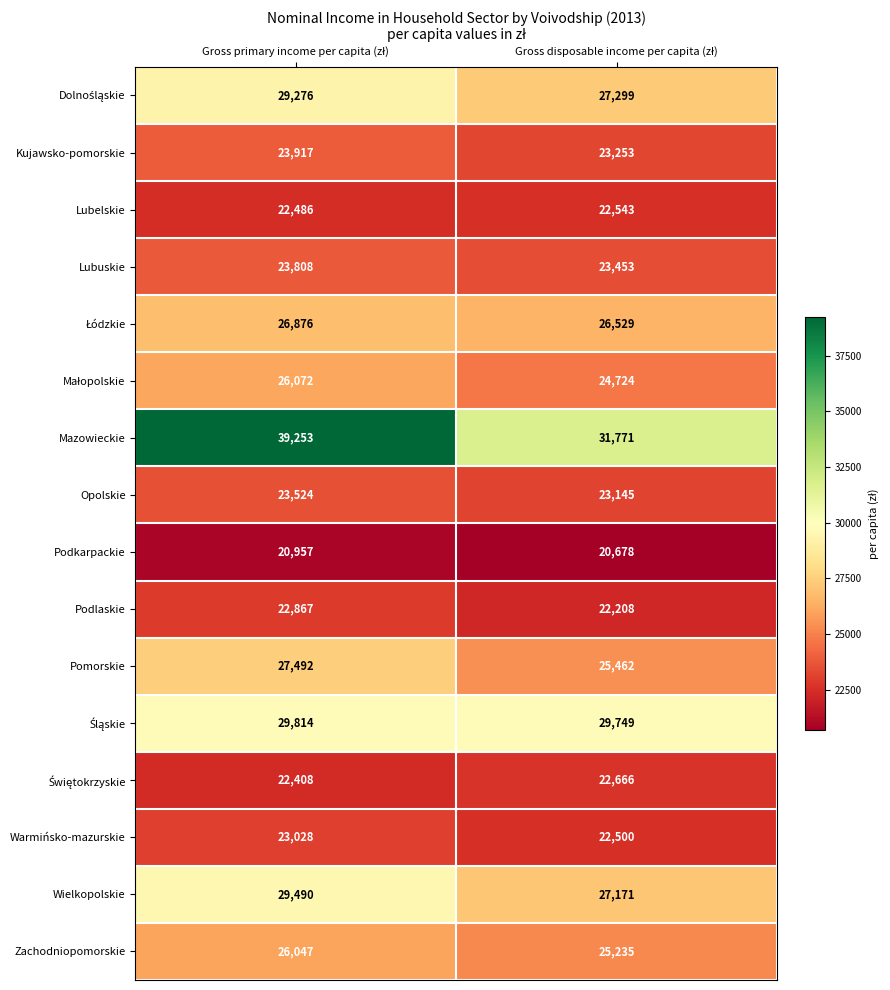

Which series has the largest range (max minus min)?

Mazowieckie